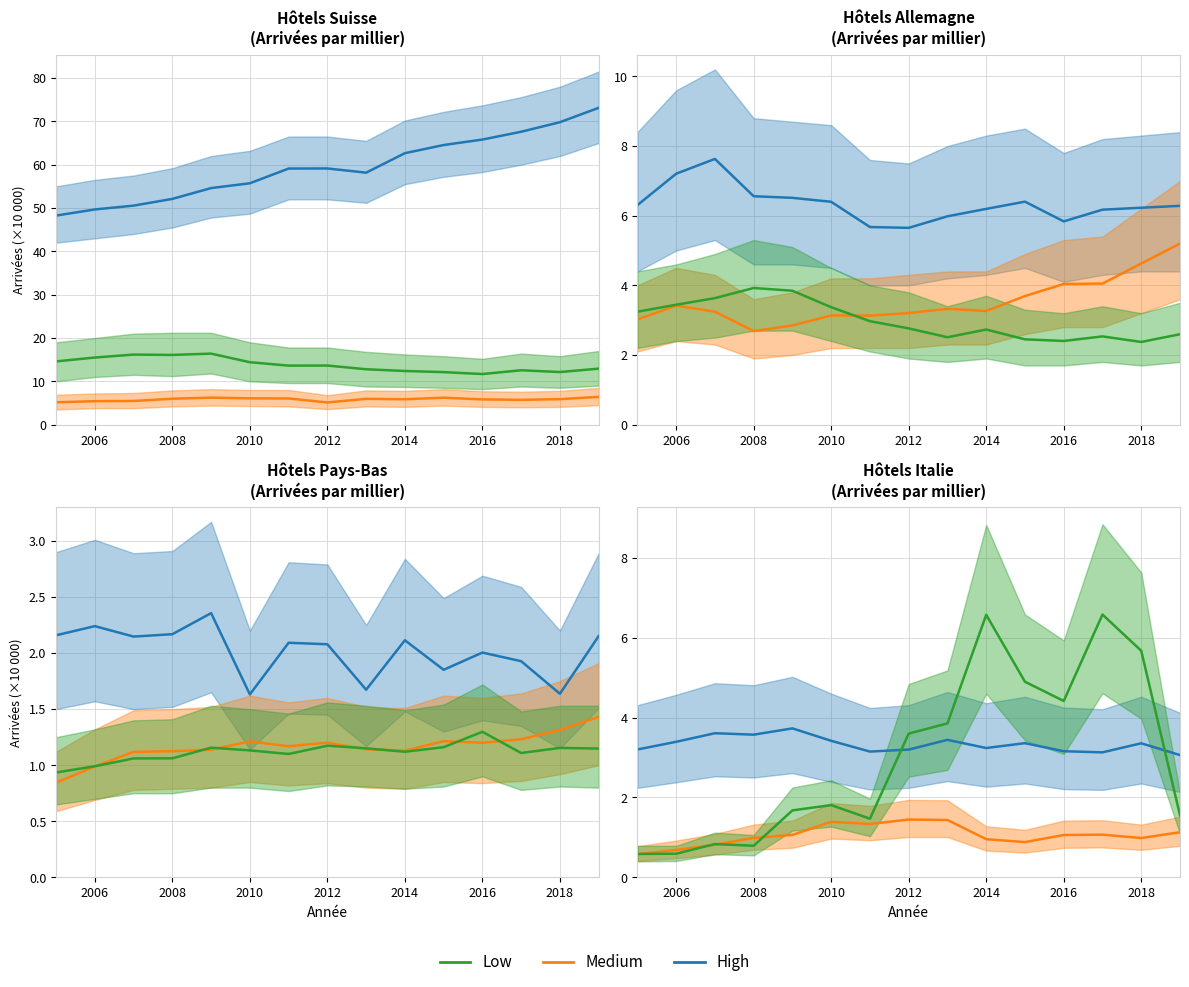

What is the maximum value for High?

3.7